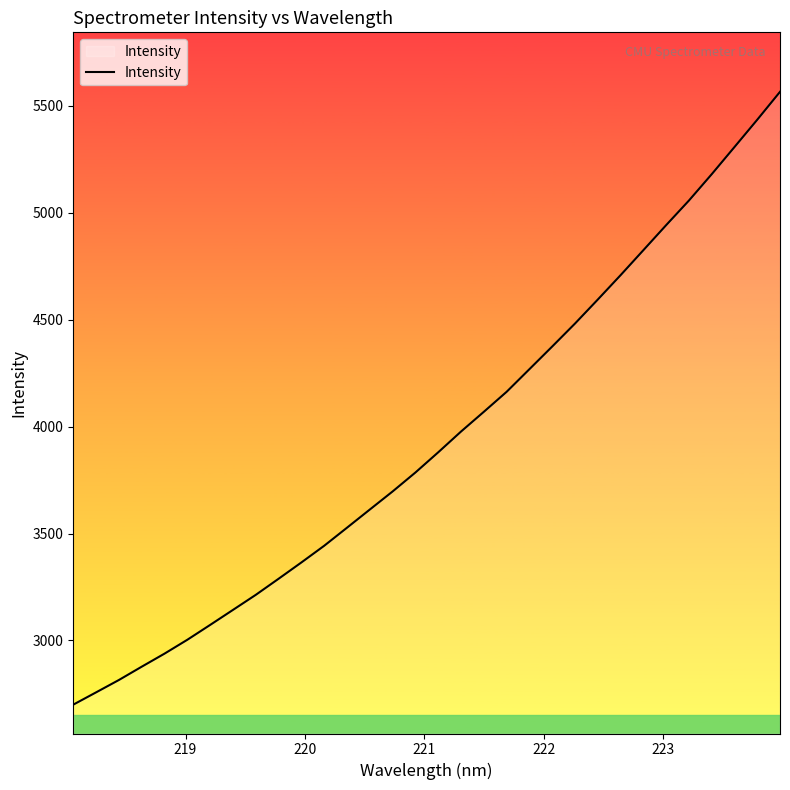

How many series are shown in this chart?

1